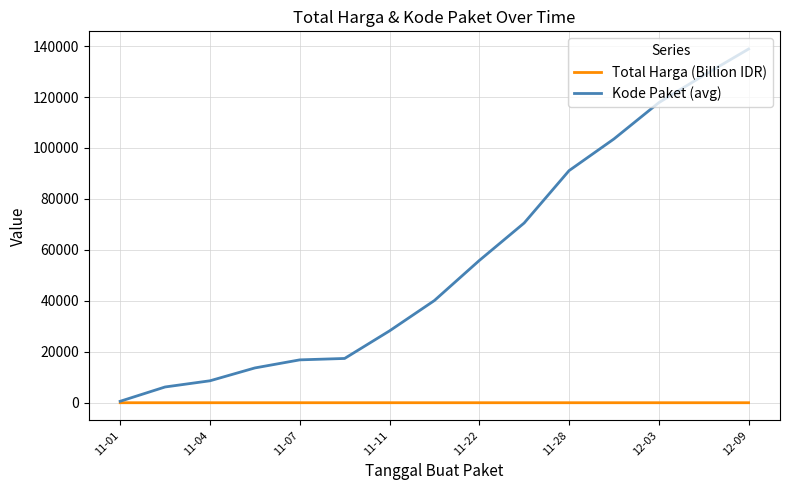

True or false: Kode Paket (avg) has more than 2 interior local peaks.

False